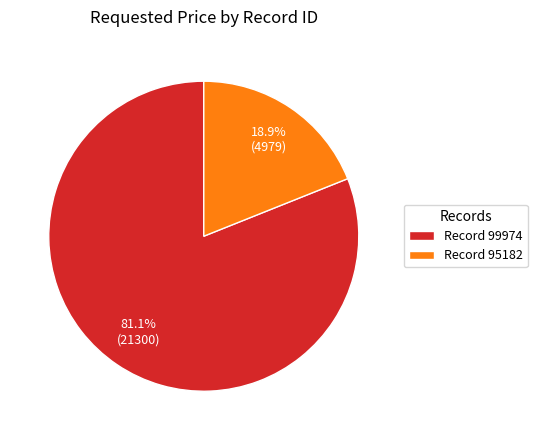

What is the largest slice in the pie chart?

Record 99974